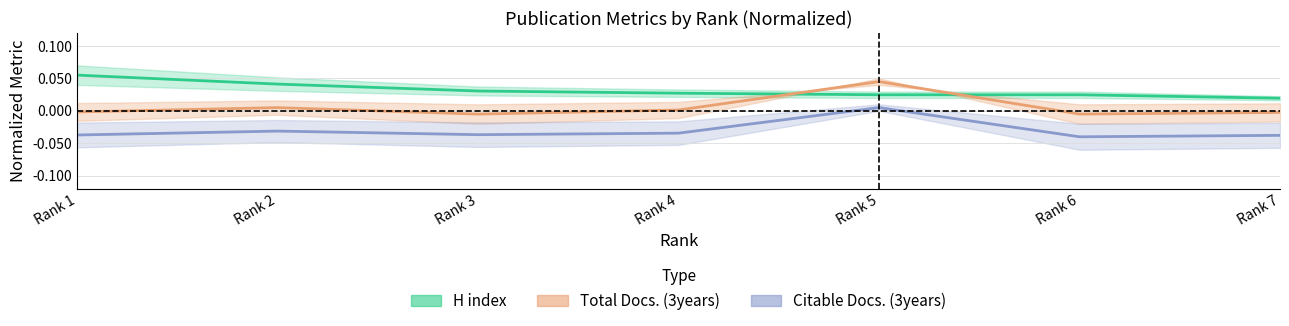

How many values in the Citable Docs. (3years) series are below 0?

6